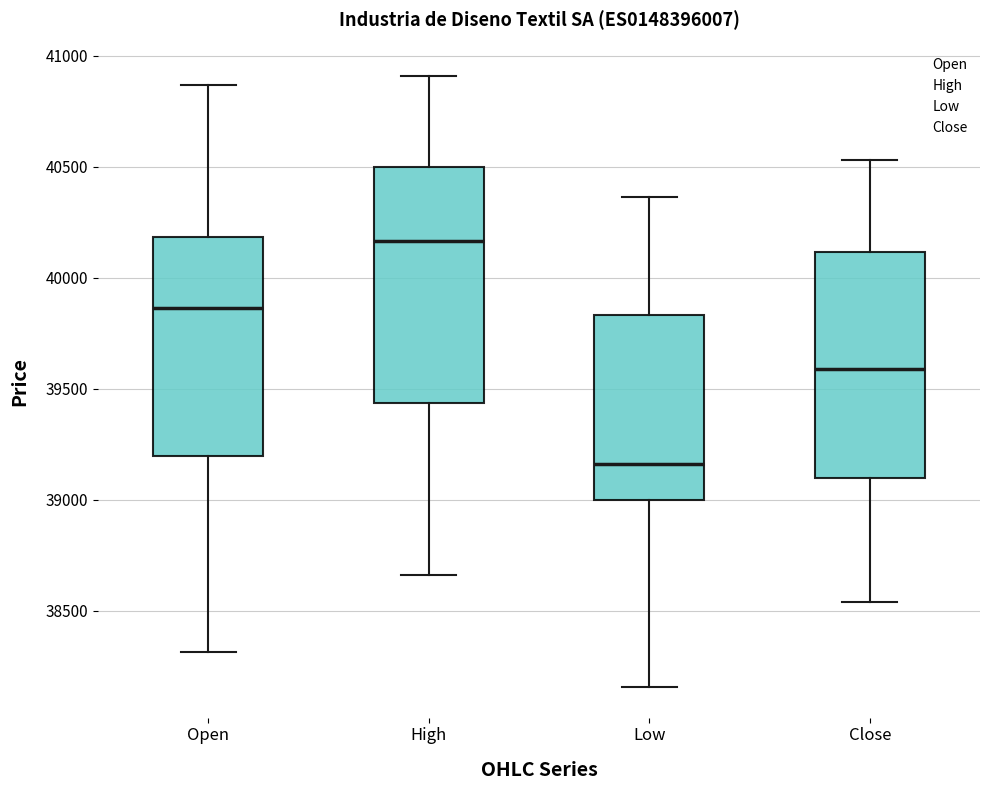

Reading left to right, transcribe this box plot: for each box, give where its median line is, the range the box spans, and where its two whiskers end, as read against the y-axis. The values are not printed on the chart, so give them approximately, as read against the axis.

Open: median 39850, box 39200 to 40200, whiskers 38300 to 40850
High: median 40150, box 39450 to 40500, whiskers 38650 to 40900
Low: median 39150, box 39000 to 39850, whiskers 38150 to 40350
Close: median 39600, box 39100 to 40100, whiskers 38550 to 40550